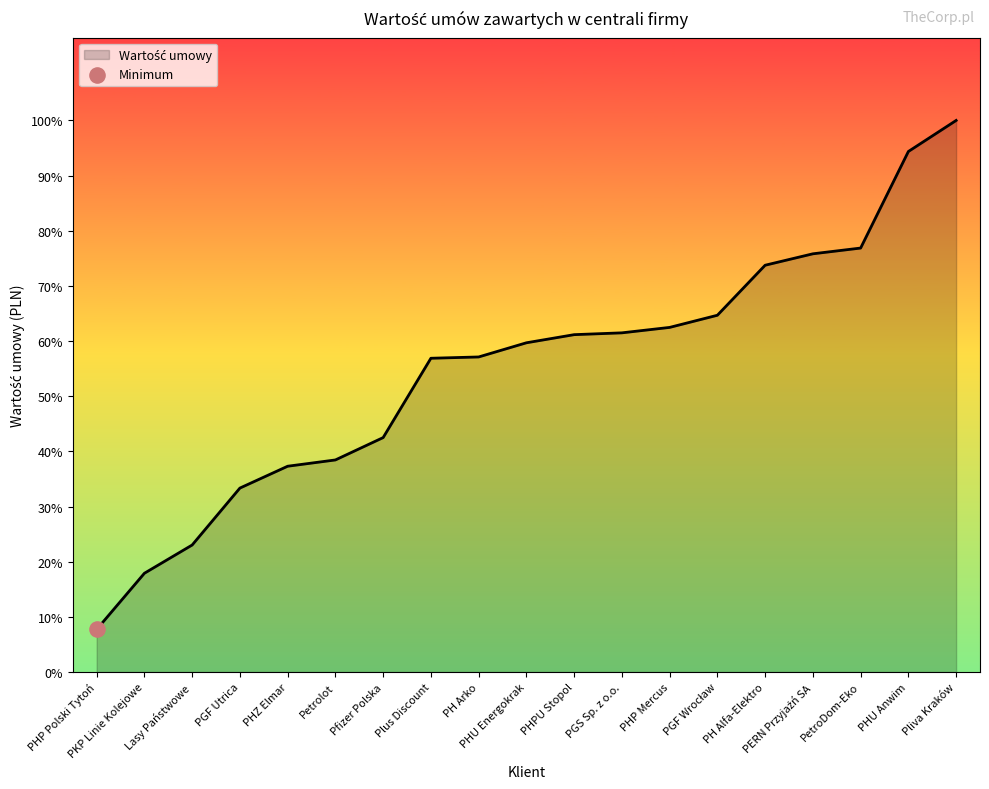

Which has a higher value, PGS Sp. z o.o. or Petrolot?

PGS Sp. z o.o.